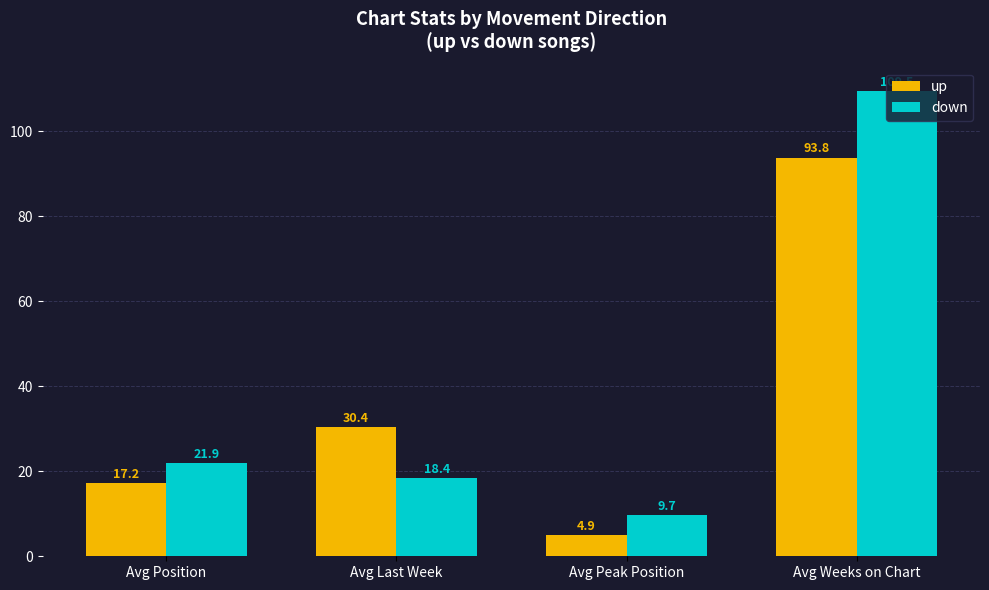

True or false: down has a value of 7.7 at Avg Last Week.

False